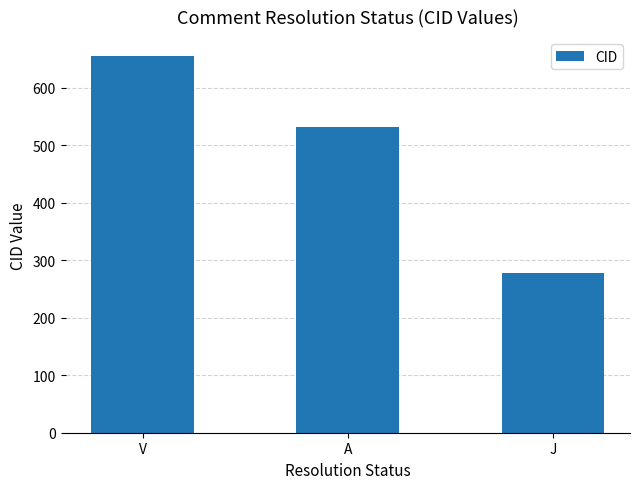

Which label corresponds to the smallest value in the chart?

J